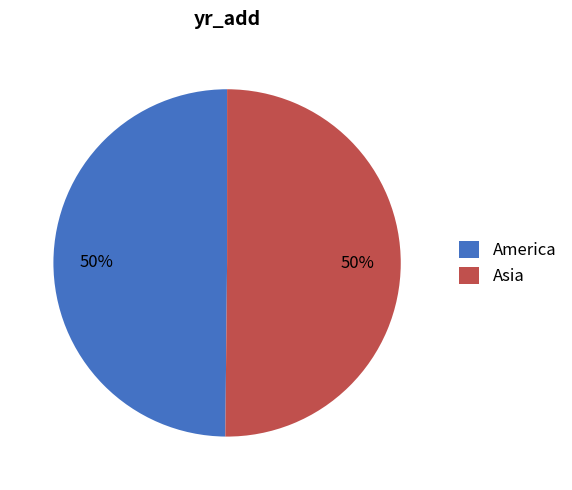

To the nearest percent, what percentage of the pie is America?

50%